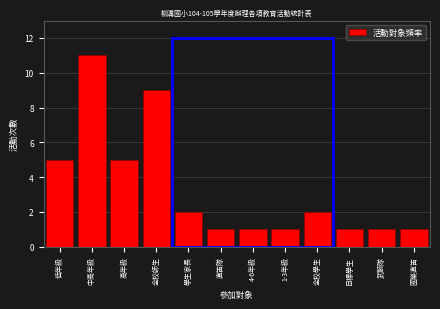

Reading left to right, list all the values displayed in this chart.

5	11	5	9	2	1	1	1	2	1	1	1